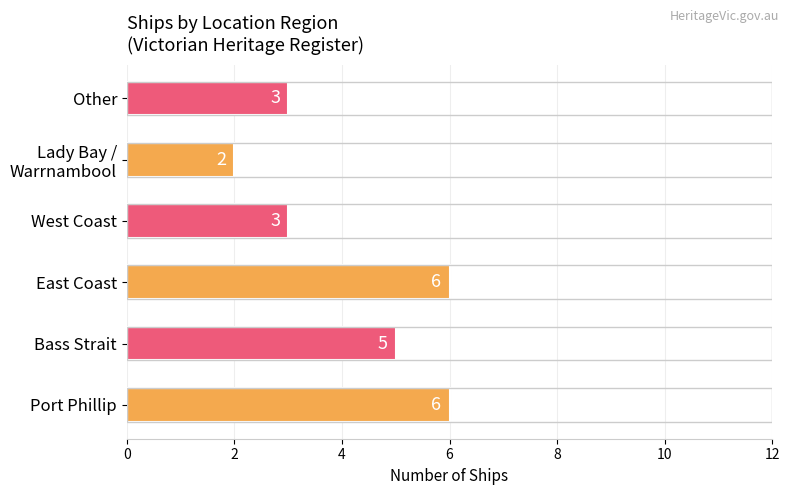

How many distinct data groups are displayed?

1